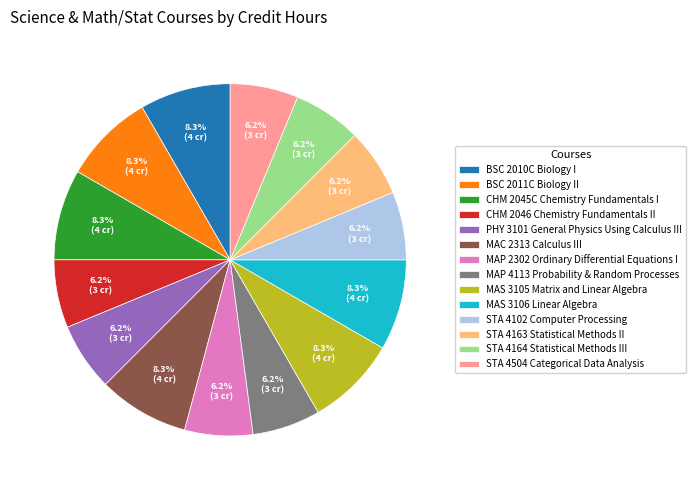

Is the sum of MAP 4113 Probability & Random Processes and MAC 2313 Calculus III greater than half?

No